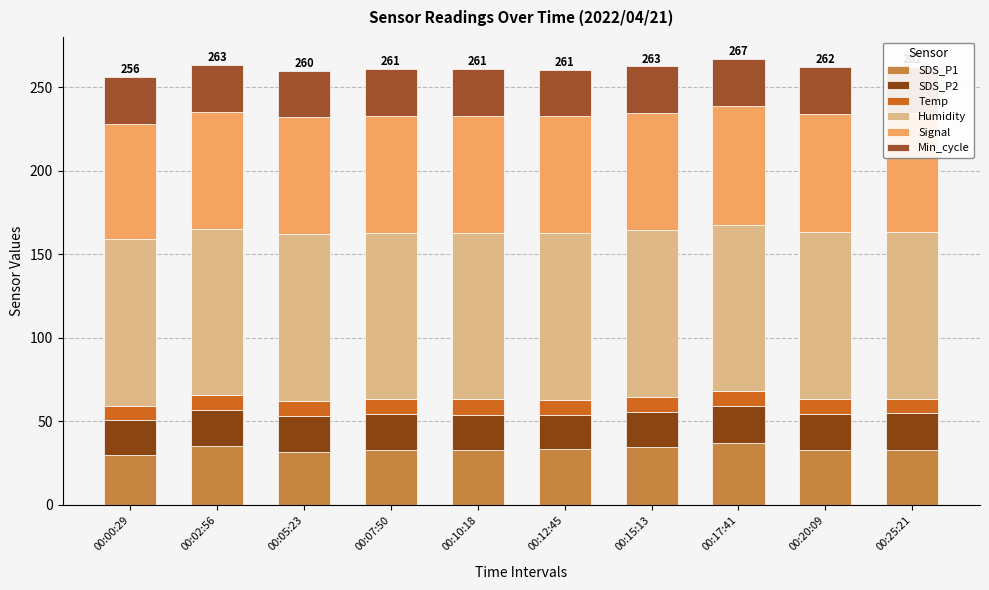

How many distinct data groups are displayed?

6